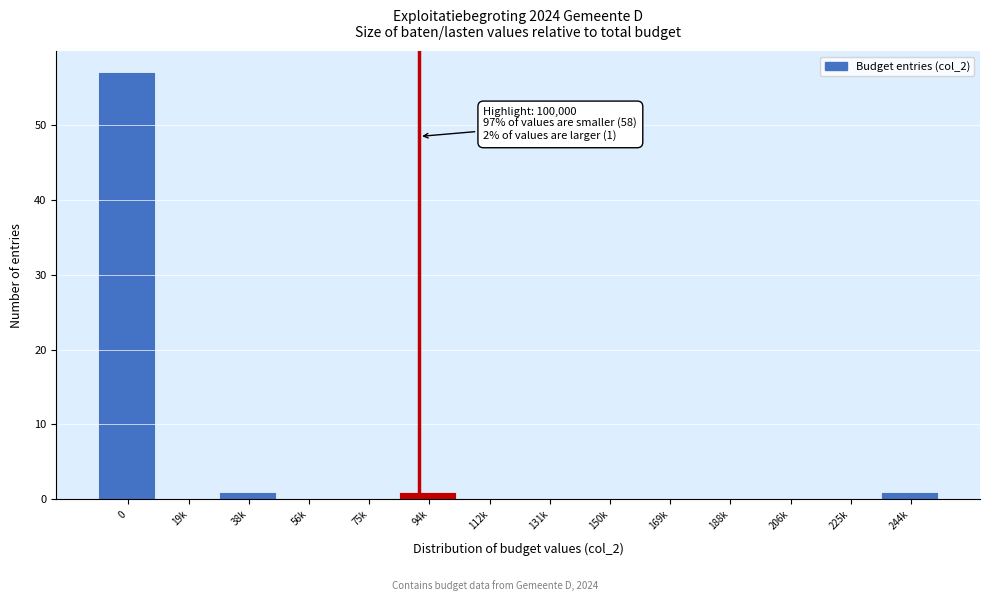

Reading right to left, transcribe all the data shown in this chart.

244k=1	225k=0	206k=0	188k=0	169k=0	150k=0	131k=0	112k=0	94k=1	75k=0	56k=0	38k=1	19k=0	0=57